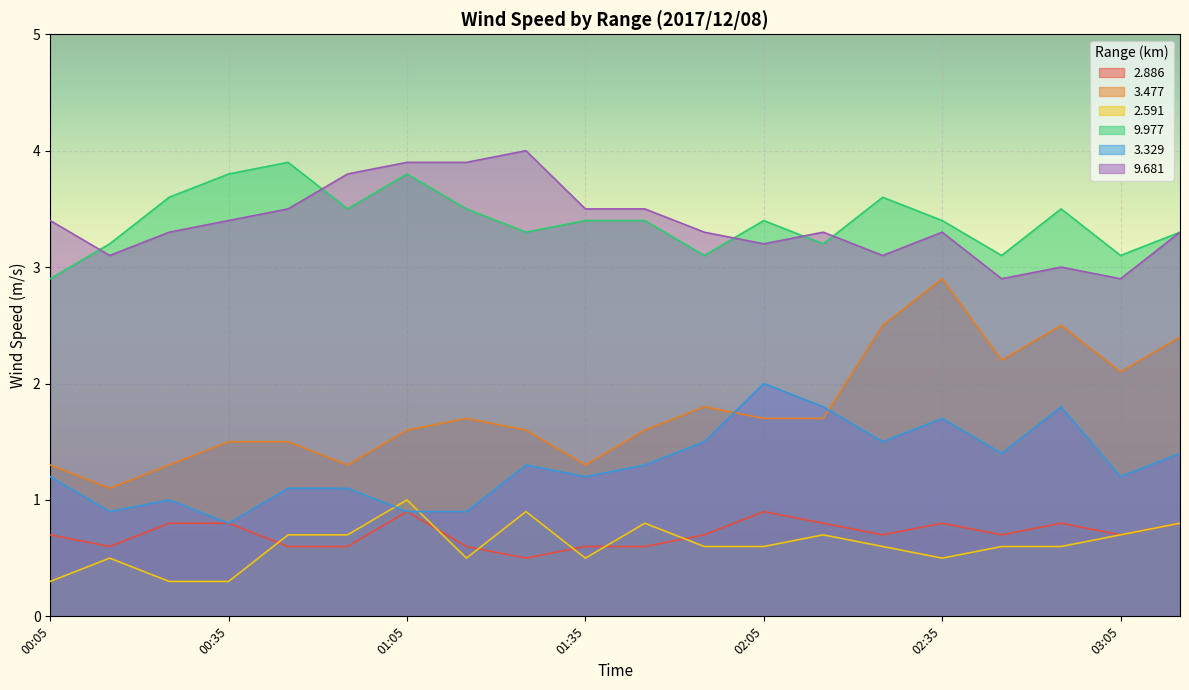

Reading right to left, extract all data points from this chart.

  2.886: 03:15=0.8	03:05=0.7	02:55=0.8	02:45=0.7	02:35=0.8	02:25=0.7	02:15=0.8	02:05=0.9	01:55=0.7	01:45=0.6	01:35=0.6	01:25=0.5	01:15=0.6	01:05=0.9	00:55=0.6	00:45=0.6	00:35=0.8	00:25=0.8	00:15=0.6	00:05=0.7
  3.477: 03:15=2.4	03:05=2.1	02:55=2.5	02:45=2.2	02:35=2.9	02:25=2.5	02:15=1.7	02:05=1.7	01:55=1.8	01:45=1.6	01:35=1.3	01:25=1.6	01:15=1.7	01:05=1.6	00:55=1.3	00:45=1.5	00:35=1.5	00:25=1.3	00:15=1.1	00:05=1.3
  2.591: 03:15=0.8	03:05=0.7	02:55=0.6	02:45=0.6	02:35=0.5	02:25=0.6	02:15=0.7	02:05=0.6	01:55=0.6	01:45=0.8	01:35=0.5	01:25=0.9	01:15=0.5	01:05=1.0	00:55=0.7	00:45=0.7	00:35=0.3	00:25=0.3	00:15=0.5	00:05=0.3
  9.977: 03:15=3.3	03:05=3.1	02:55=3.5	02:45=3.1	02:35=3.4	02:25=3.6	02:15=3.2	02:05=3.4	01:55=3.1	01:45=3.4	01:35=3.4	01:25=3.3	01:15=3.5	01:05=3.8	00:55=3.5	00:45=3.9	00:35=3.8	00:25=3.6	00:15=3.2	00:05=2.9
  3.329: 03:15=1.4	03:05=1.2	02:55=1.8	02:45=1.4	02:35=1.7	02:25=1.5	02:15=1.8	02:05=2.0	01:55=1.5	01:45=1.3	01:35=1.2	01:25=1.3	01:15=0.9	01:05=0.9	00:55=1.1	00:45=1.1	00:35=0.8	00:25=1.0	00:15=0.9	00:05=1.2
  9.681: 03:15=3.3	03:05=2.9	02:55=3.0	02:45=2.9	02:35=3.3	02:25=3.1	02:15=3.3	02:05=3.2	01:55=3.3	01:45=3.5	01:35=3.5	01:25=4.0	01:15=3.9	01:05=3.9	00:55=3.8	00:45=3.5	00:35=3.4	00:25=3.3	00:15=3.1	00:05=3.4